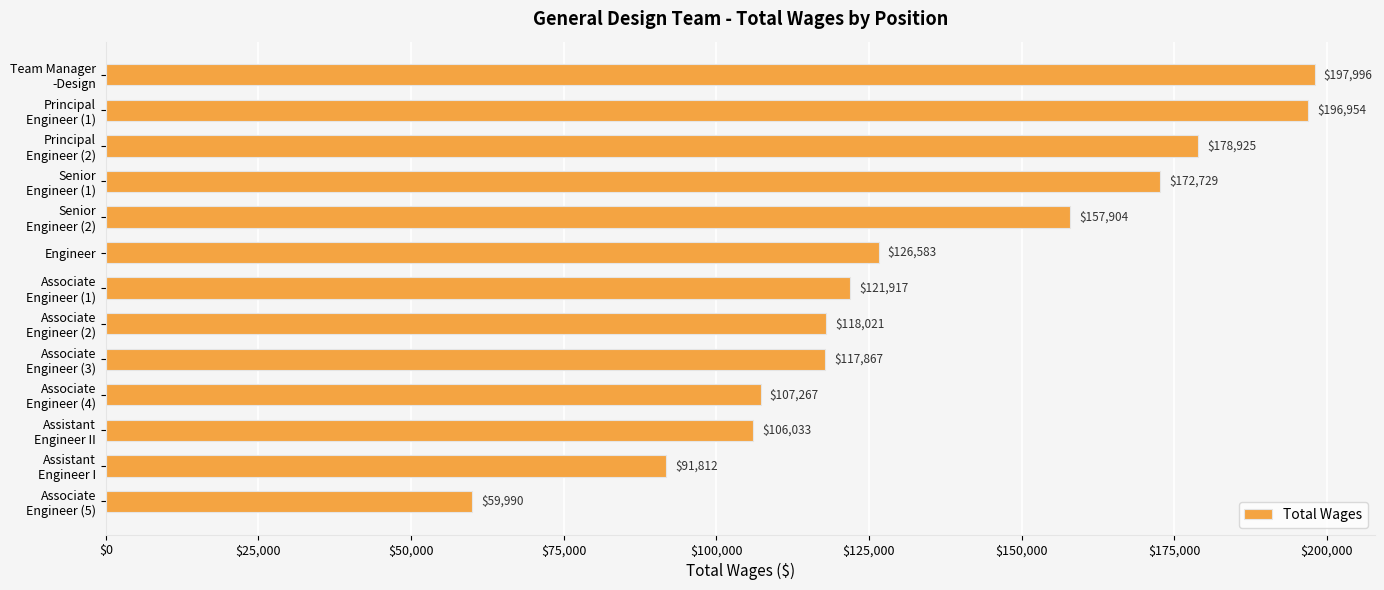

Reading top to bottom, list all the values displayed in this chart.

197996	196954	178925	172729	157904	126583	121917	118021	117867	107267	106033	91812	59990